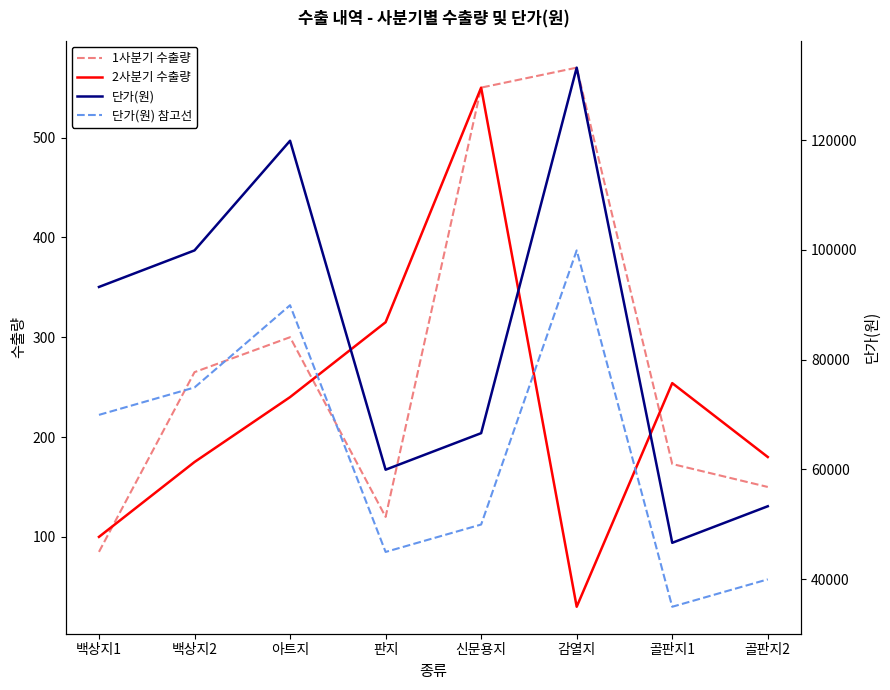

What is the value of the 단가(원) 참고선 point at the 1st from the left?

69930